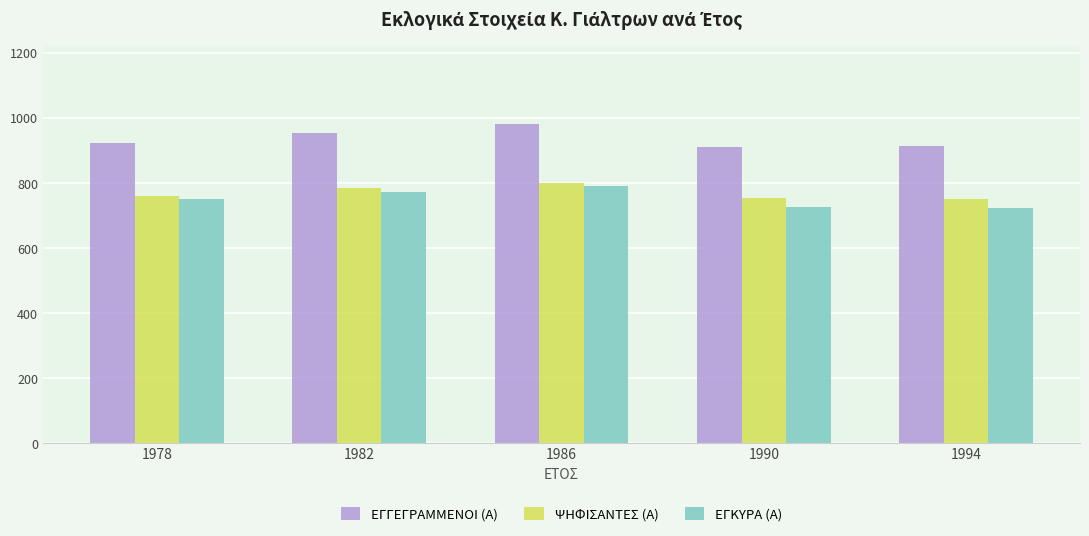

What is the highest value of the ΕΓΓΕΓΡΑΜΜΕΝΟΙ (Α) series?

980